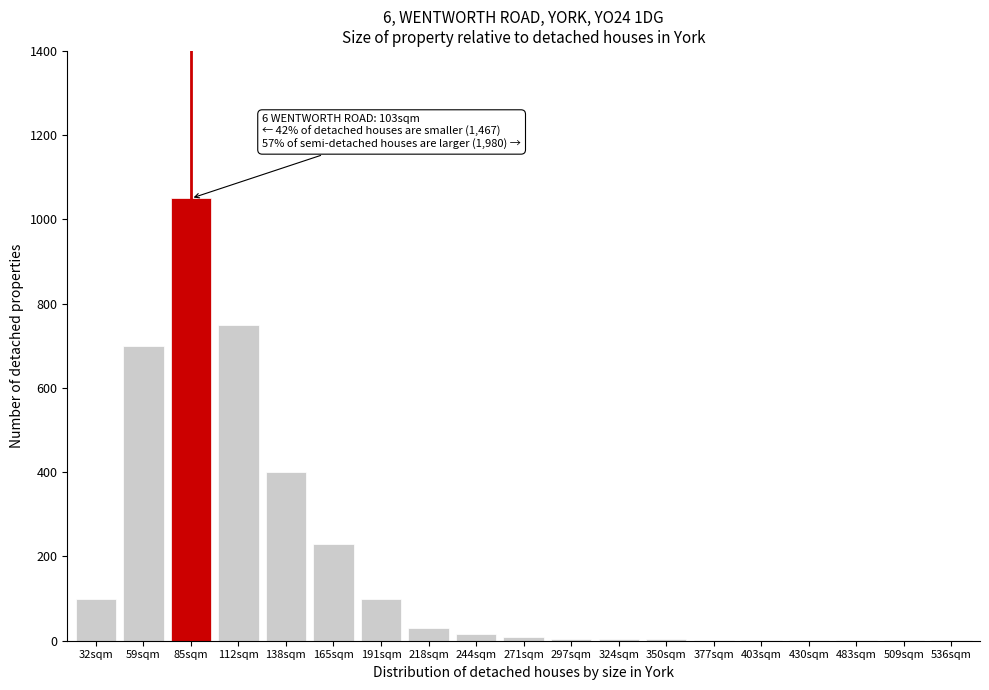

The chart shows a value of 3 at 350sqm. True or false?

True